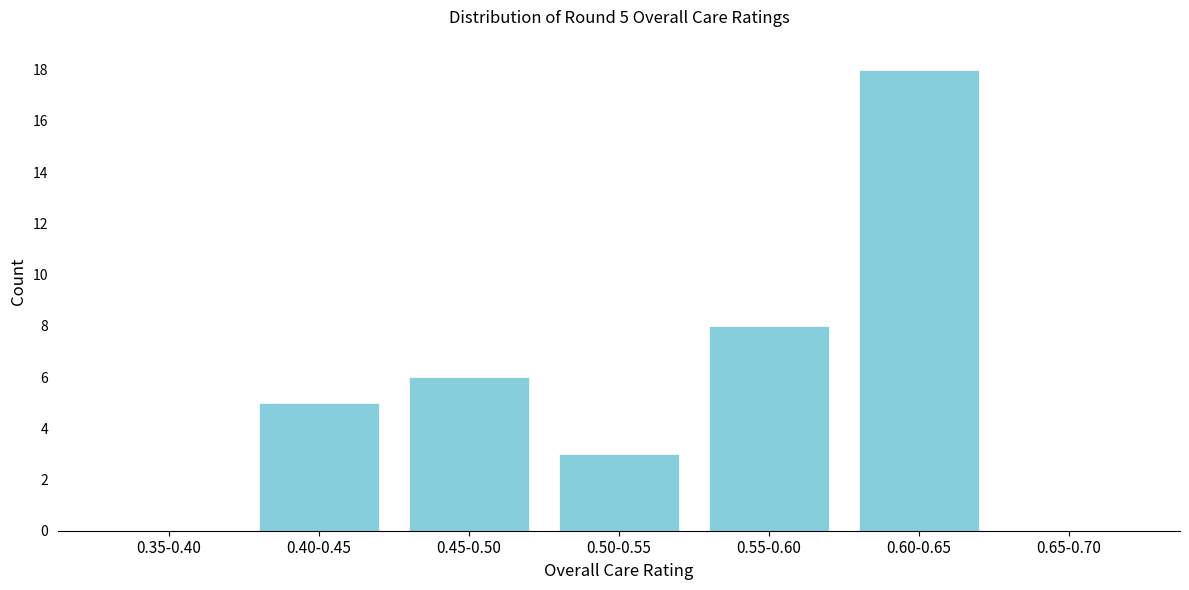

Reading right to left, transcribe all the data shown in this chart.

0.65-0.70=0	0.60-0.65=18	0.55-0.60=8	0.50-0.55=3	0.45-0.50=6	0.40-0.45=5	0.35-0.40=0